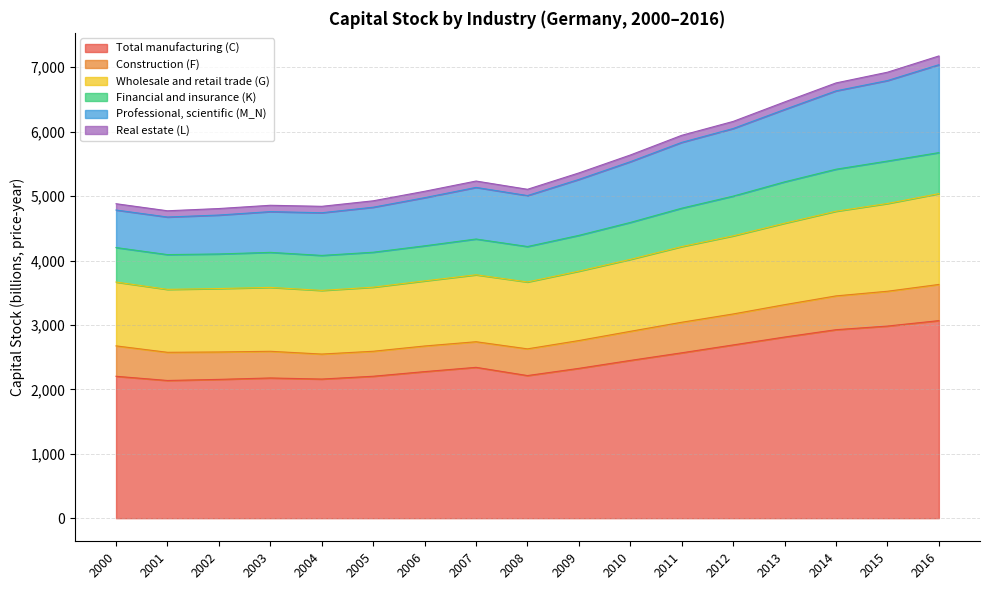

Does the chart have visible grid lines?

Yes